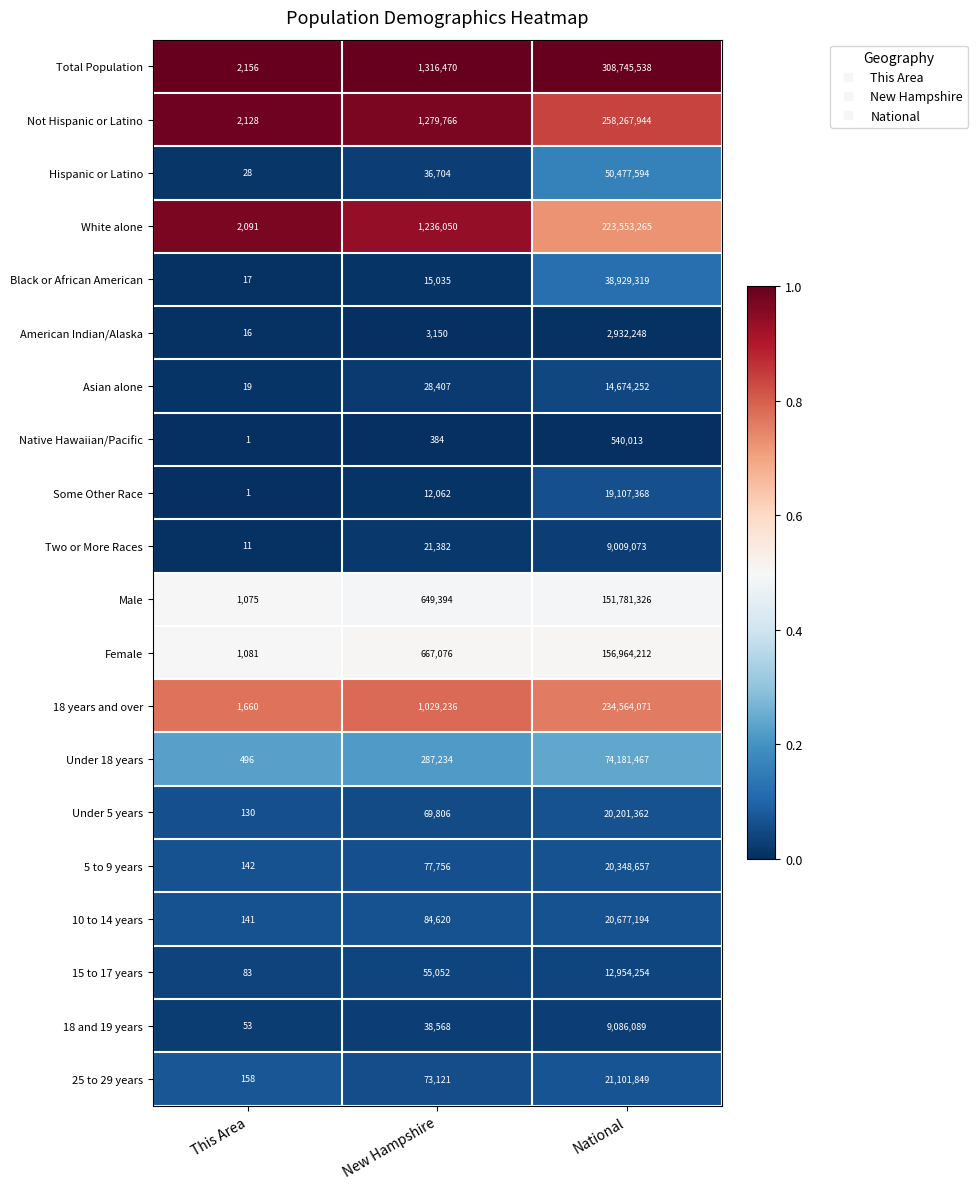

What is the sum of the Male values at New Hampshire and This Area?

650469